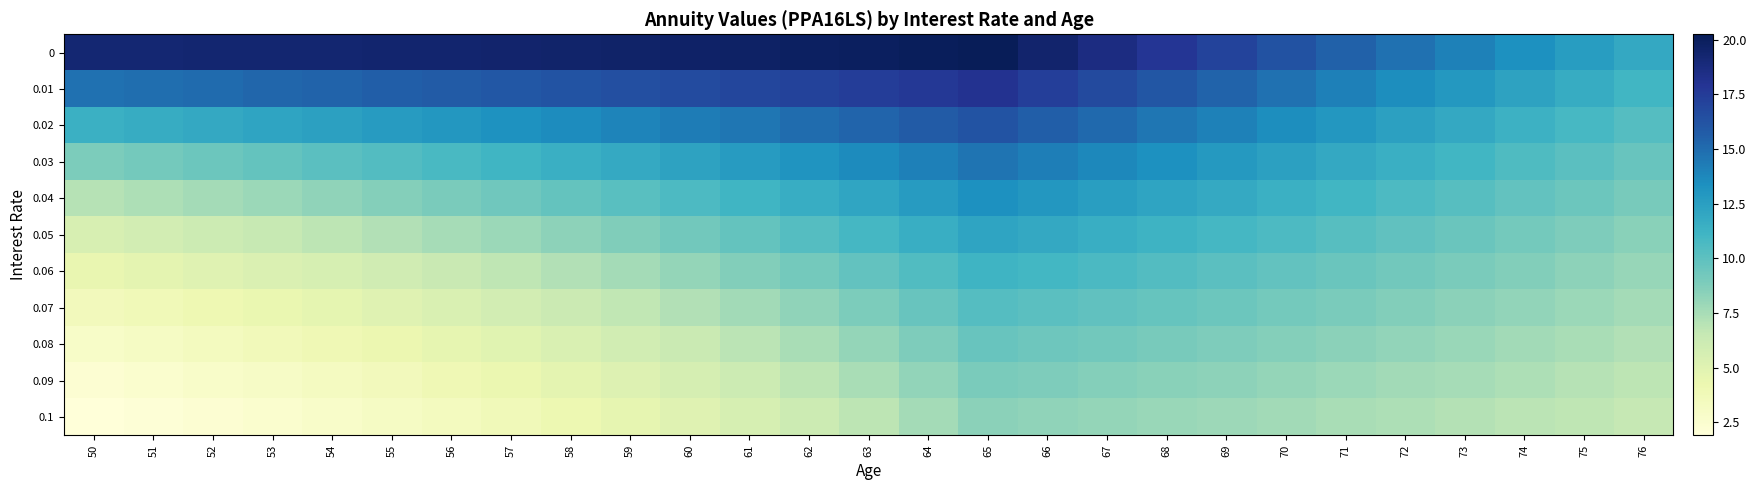

Reading right to left, what are all the values shown in this chart?

0: 76=11.9	75=12.6	74=13.3	73=14.0	72=14.8	71=15.5	70=16.3	69=17.0	68=17.8	67=18.6	66=19.4	65=20.2	64=20.1	63=19.9	62=19.8	61=19.7	60=19.6	59=19.6	58=19.5	57=19.4	56=19.4	55=19.3	54=19.3	53=19.3	52=19.2	51=19.2	50=19.2
0.01: 76=11.1	75=11.7	74=12.3	73=12.9	72=13.5	71=14.1	70=14.8	69=15.4	68=16.1	67=16.7	66=17.4	65=18.0	64=17.7	63=17.4	62=17.1	61=16.9	60=16.6	59=16.4	58=16.2	57=16.0	56=15.8	55=15.6	54=15.4	53=15.2	52=15.1	51=14.9	50=14.7
0.02: 76=10.3	75=10.8	74=11.3	73=11.9	72=12.4	71=13.0	70=13.5	69=14.0	68=14.6	67=15.1	66=15.6	65=16.2	64=15.8	63=15.3	62=14.9	61=14.6	60=14.2	59=13.9	58=13.6	57=13.3	56=13.0	55=12.7	54=12.4	53=12.2	52=11.9	51=11.7	50=11.4
0.03: 76=9.6	75=10.1	74=10.5	73=11.0	72=11.5	71=11.9	70=12.4	69=12.8	68=13.3	67=13.7	66=14.2	65=14.6	64=14.1	63=13.6	62=13.1	61=12.7	60=12.2	59=11.8	58=11.5	57=11.1	56=10.7	55=10.4	54=10.1	53=9.8	52=9.5	51=9.2	50=8.9
0.04: 76=9.0	75=9.4	74=9.8	73=10.2	72=10.6	71=11.0	70=11.4	69=11.8	68=12.2	67=12.6	66=12.9	65=13.3	64=12.7	63=12.1	62=11.6	61=11.1	60=10.6	59=10.2	58=9.7	57=9.3	56=9.0	55=8.6	54=8.2	53=7.9	52=7.6	51=7.3	50=7.0
0.05: 76=8.5	75=8.8	74=9.2	73=9.6	72=9.9	71=10.2	70=10.6	69=10.9	68=11.2	67=11.6	66=11.9	65=12.2	64=11.5	63=10.9	62=10.3	61=9.8	60=9.3	59=8.8	58=8.3	57=7.9	56=7.5	55=7.1	54=6.8	53=6.5	52=6.1	51=5.8	50=5.6
0.06: 76=8.0	75=8.3	74=8.6	73=9.0	72=9.3	71=9.6	70=9.8	69=10.1	68=10.4	67=10.7	66=10.9	65=11.2	64=10.5	63=9.8	62=9.2	61=8.6	60=8.1	59=7.6	58=7.2	57=6.7	56=6.3	55=6.0	54=5.6	53=5.3	52=5.0	51=4.7	50=4.4
0.07: 76=7.6	75=7.9	74=8.1	73=8.4	72=8.7	71=8.9	70=9.2	69=9.4	68=9.7	67=9.9	66=10.1	65=10.3	64=9.6	63=8.9	62=8.3	61=7.7	60=7.2	59=6.7	58=6.2	57=5.8	56=5.4	55=5.0	54=4.7	53=4.4	52=4.1	51=3.8	50=3.6
0.08: 76=7.2	75=7.4	74=7.7	73=7.9	72=8.2	71=8.4	70=8.6	69=8.8	68=9.0	67=9.2	66=9.4	65=9.6	64=8.8	63=8.1	62=7.5	61=6.9	60=6.3	59=5.9	58=5.4	57=5.0	56=4.6	55=4.3	54=3.9	53=3.6	52=3.4	51=3.1	50=2.9
0.09: 76=6.8	75=7.1	74=7.3	73=7.5	72=7.7	71=7.9	70=8.1	69=8.3	68=8.5	67=8.6	66=8.8	65=9.0	64=8.2	63=7.4	62=6.8	61=6.2	60=5.6	59=5.2	58=4.7	57=4.3	56=3.9	55=3.6	54=3.3	53=3.0	52=2.8	51=2.5	50=2.3
0.1: 76=6.5	75=6.7	74=6.9	73=7.1	72=7.3	71=7.5	70=7.6	69=7.8	68=8.0	67=8.1	66=8.2	65=8.4	64=7.6	63=6.8	62=6.2	61=5.6	60=5.1	59=4.6	58=4.1	57=3.8	56=3.4	55=3.1	54=2.8	53=2.5	52=2.3	51=2.1	50=1.9